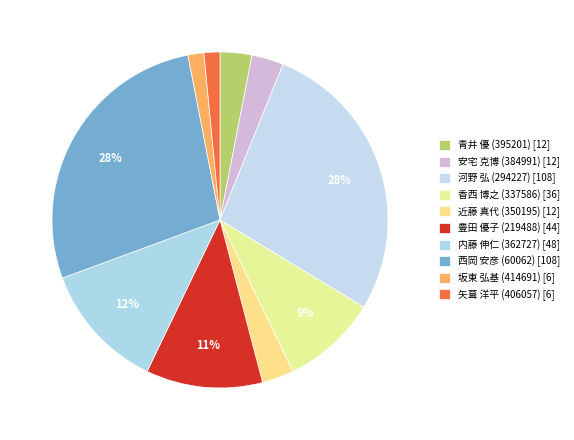

To the nearest percent, what is the difference between the 坂東 弘基 (414691) and 西岡 安彦 (60062) slice percentages?

26%